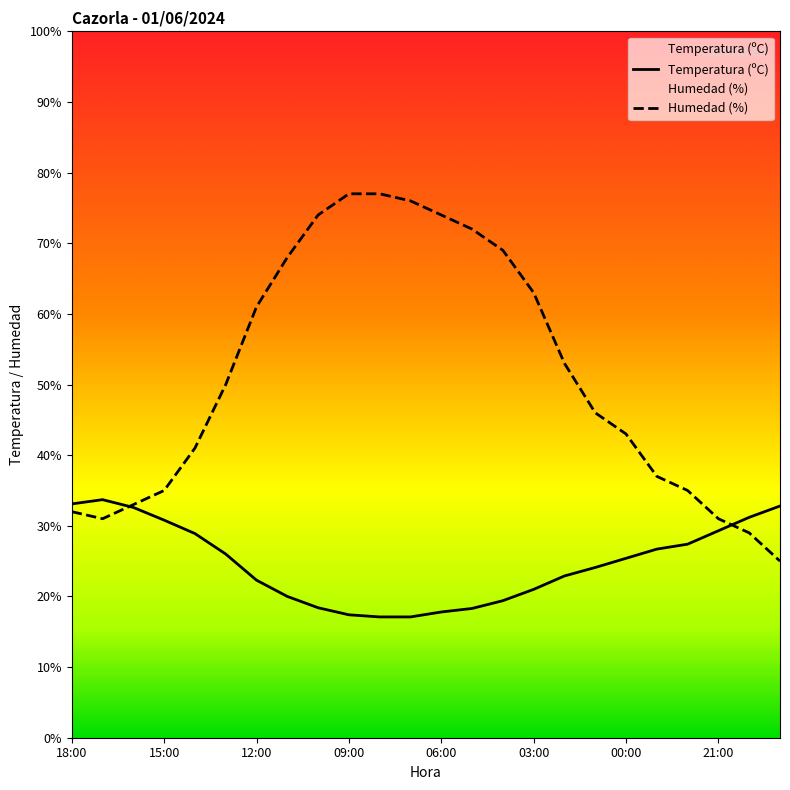

What is the average value of the Temperatura (ºC) series?

24.7